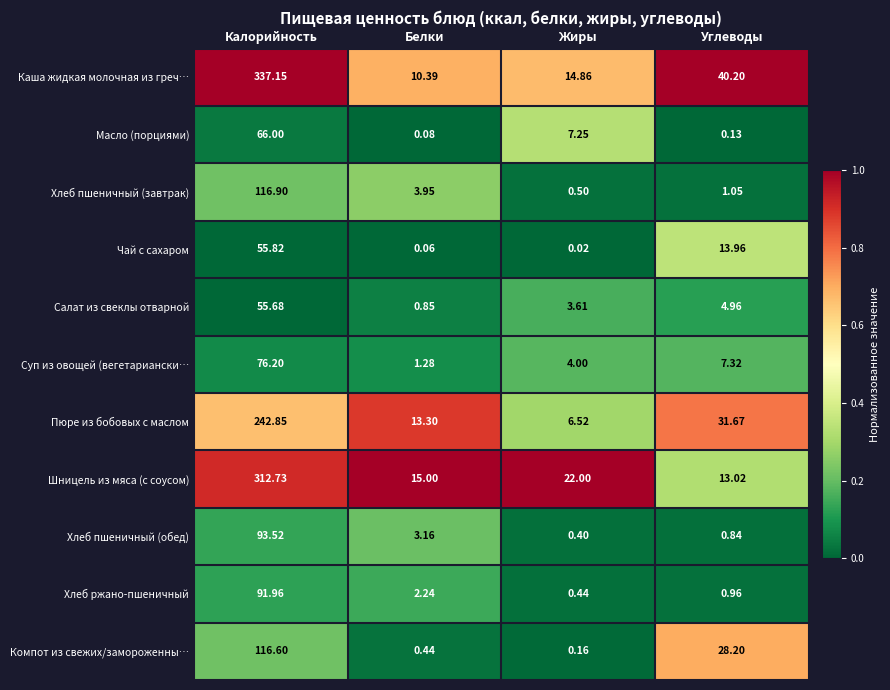

At which label does Пюре из бобовых с маслом reach its peak?

Калорийность